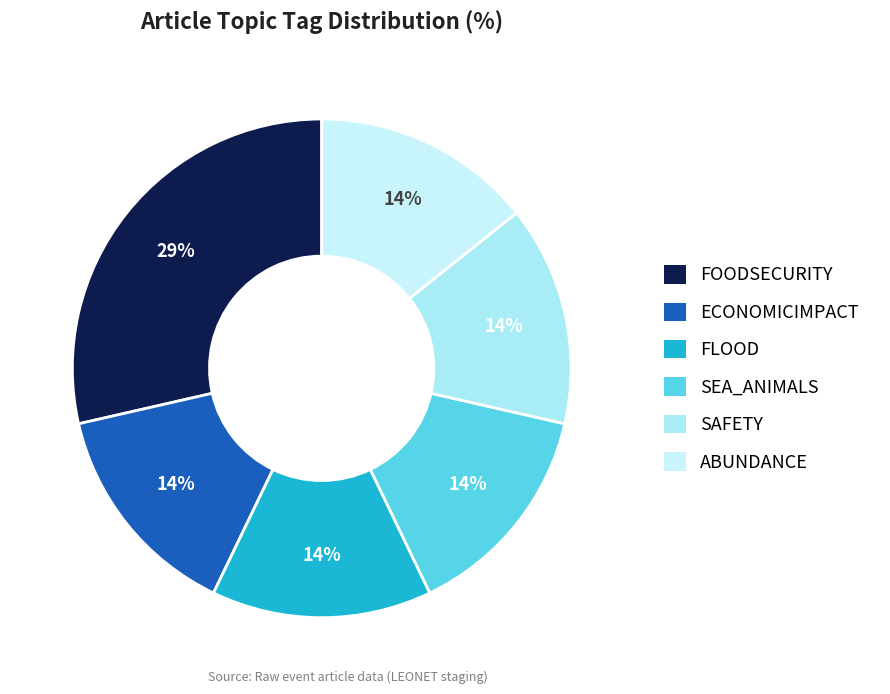

How many segments does this pie chart have?

6